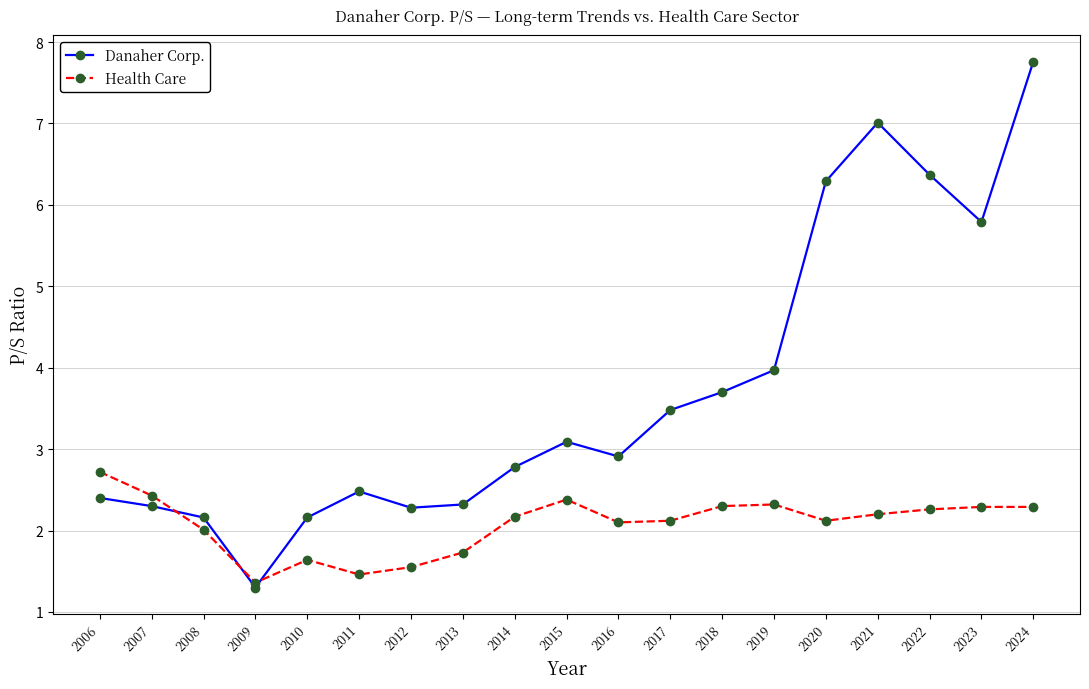

What is the value of the Health Care point at the 1st from the left?

2.7